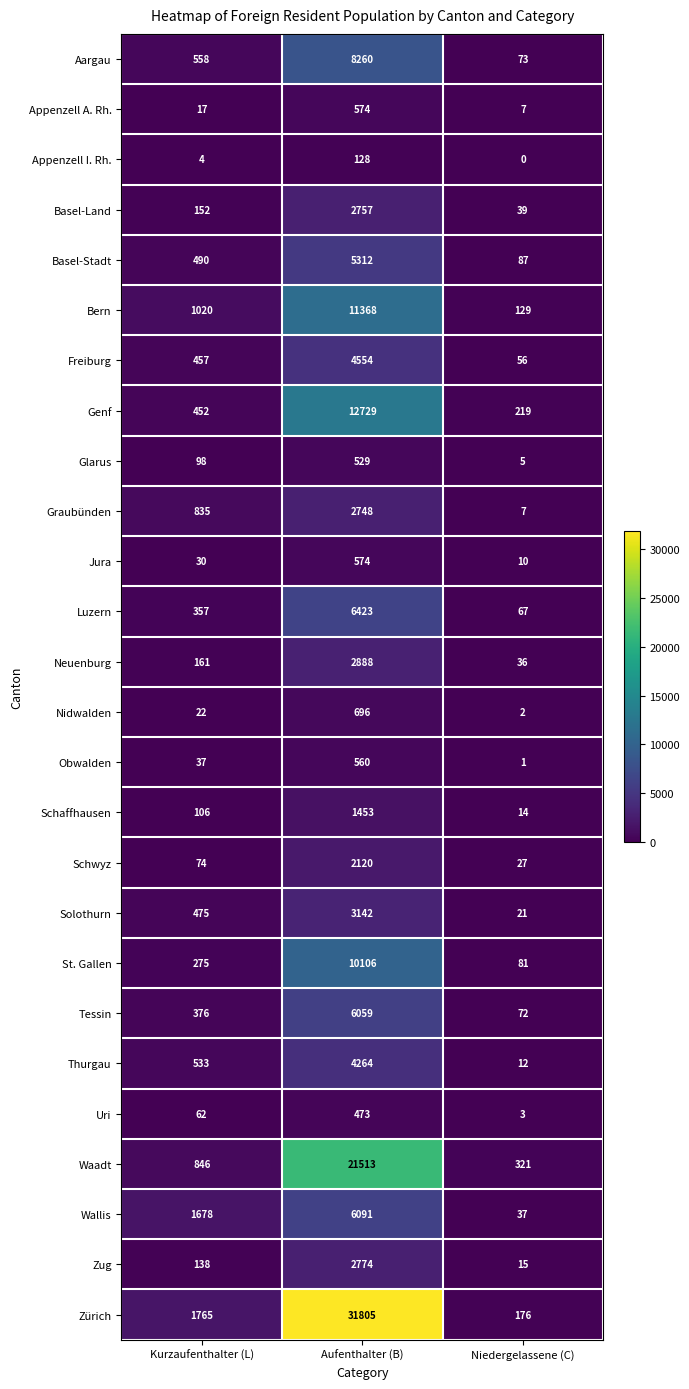

True or false: Schaffhausen has a value of 170 at Kurzaufenthalter (L).

False